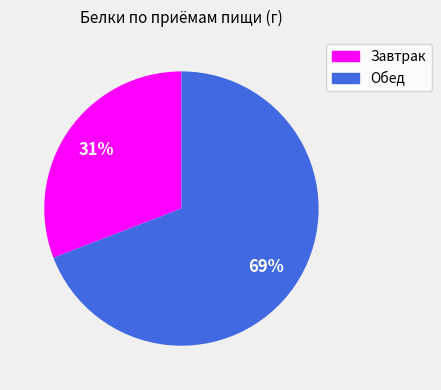

To the nearest percent, what is the difference between the largest and smallest slice percentages?

38%